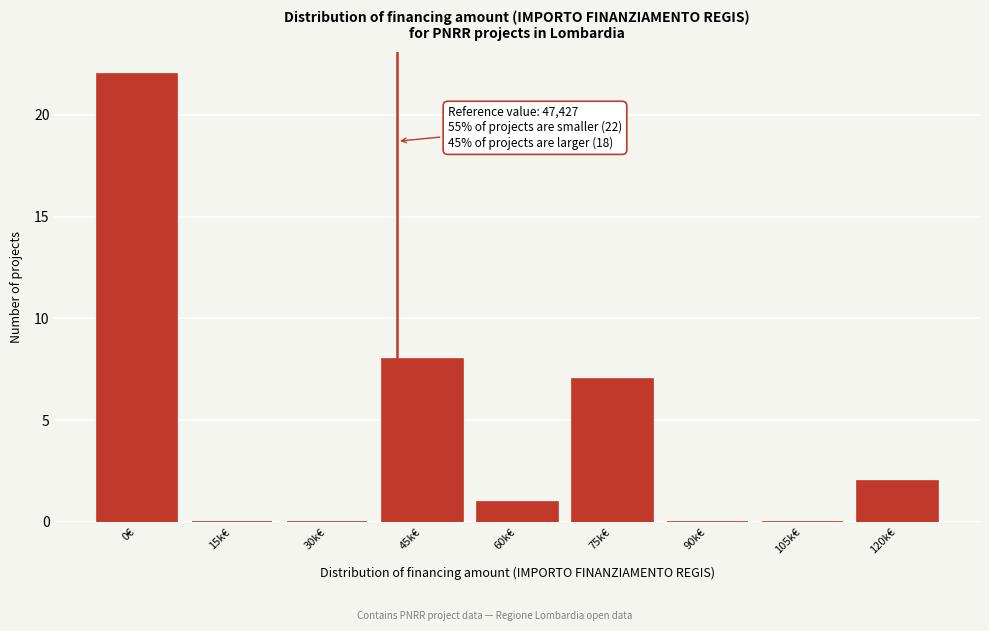

Reading right to left, extract all data points from this chart.

120k€=2	105k€=0	90k€=0	75k€=7	60k€=1	45k€=8	30k€=0	15k€=0	0€=22